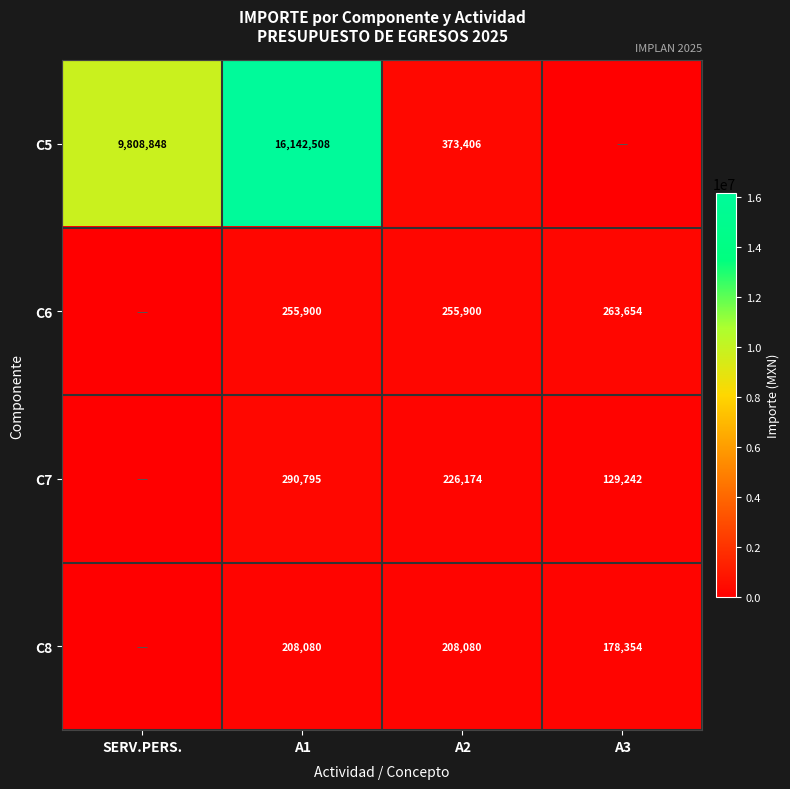

What is the sum of the C5 values at SERV.PERS. and A2?

10182254